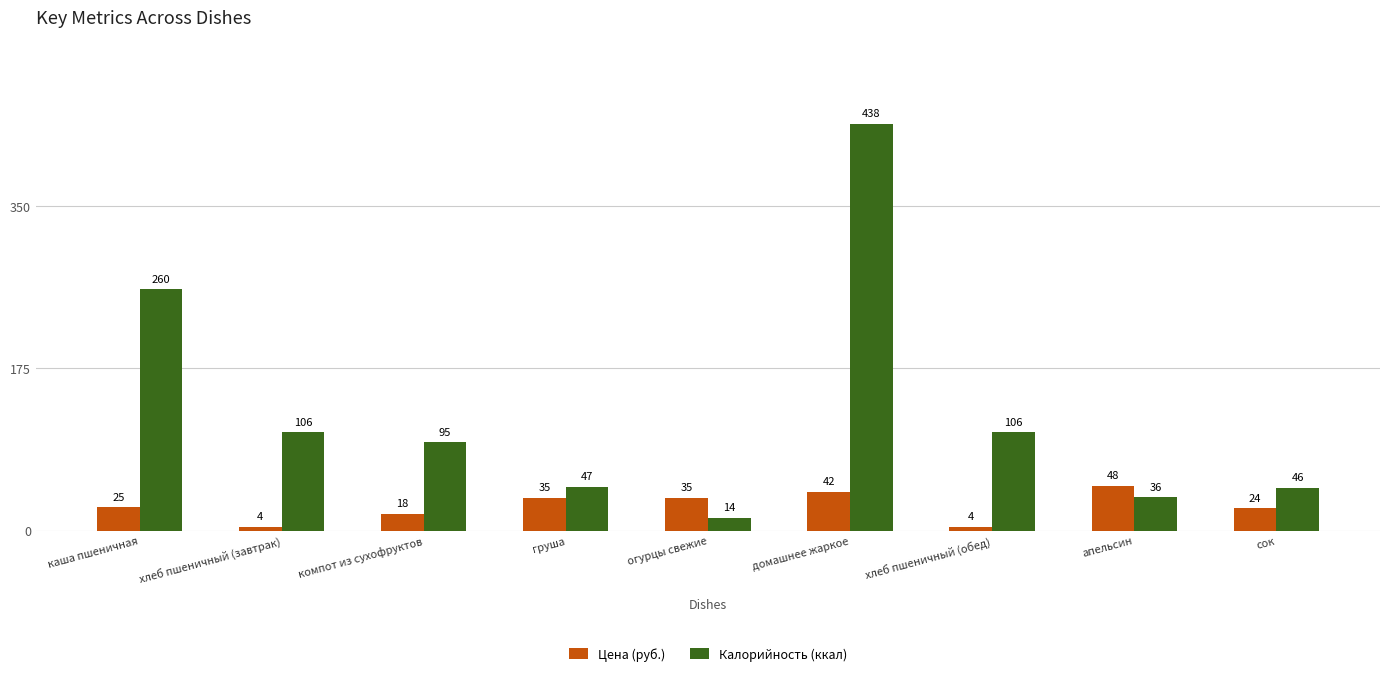

What is the greatest value displayed?

438